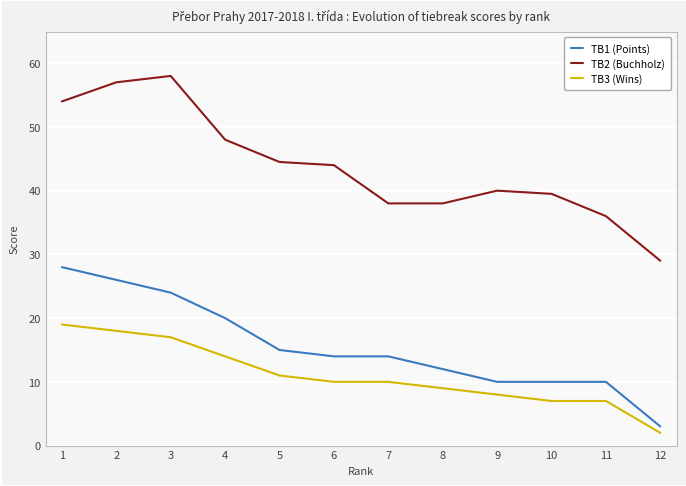

Is the value of TB2 (Buchholz) at 1 greater than the value of TB3 (Wins) at 8?

Yes